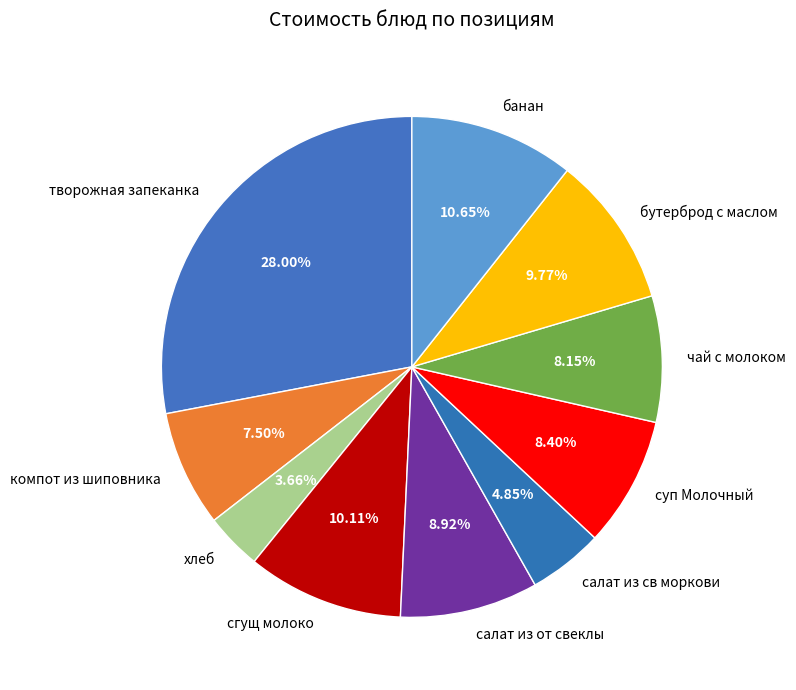

Is there any slice that represents more than half of the pie?

No